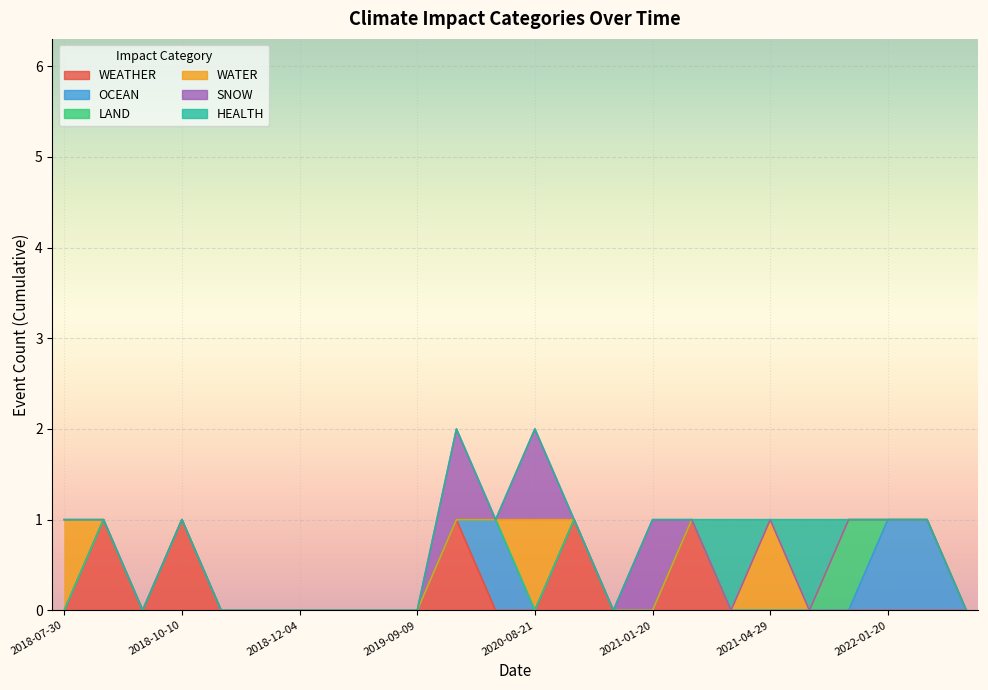

At 2018-07-30, list the series in order from largest to smallest.

WATER, WEATHER, OCEAN, LAND, SNOW, HEALTH